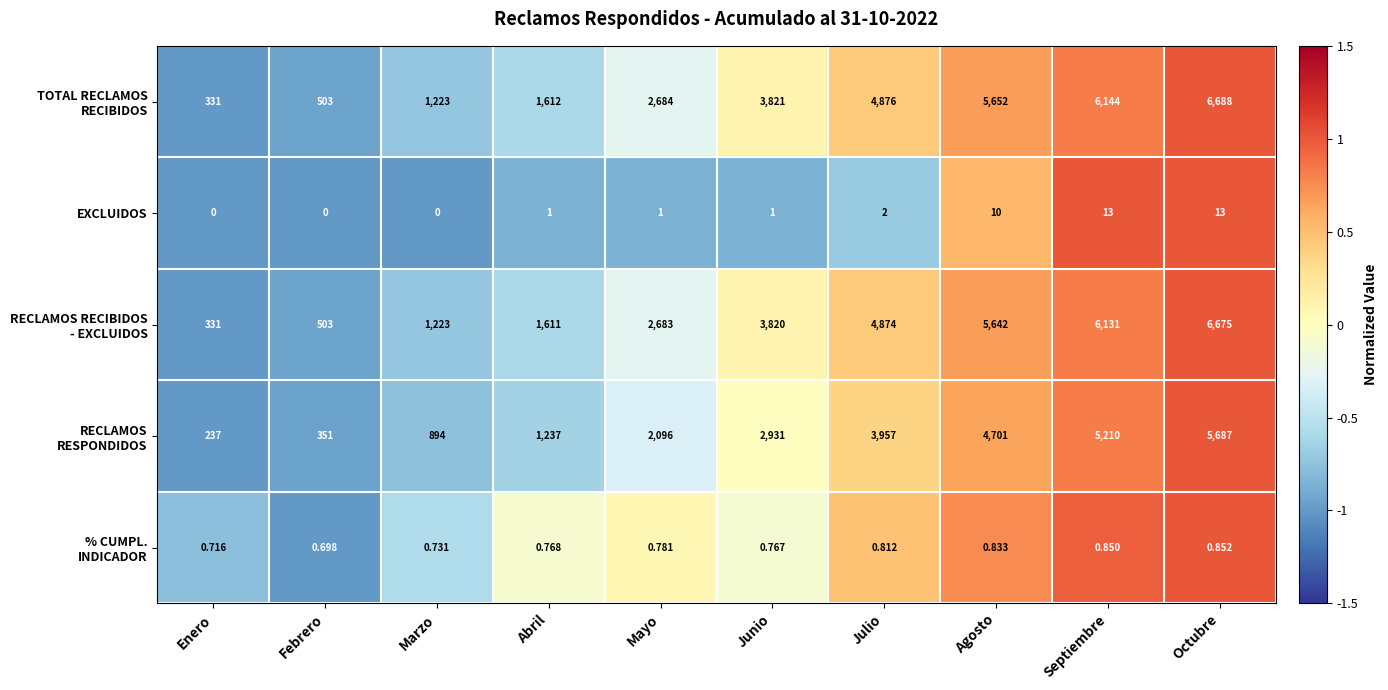

At which category does the chart reach its peak across all series?

Octubre